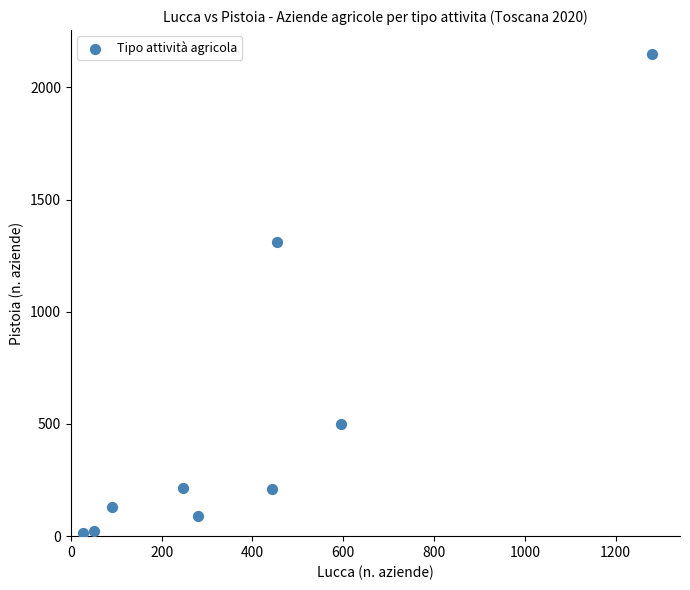

What Y value in the scatter plot is closest to 1082?

1313